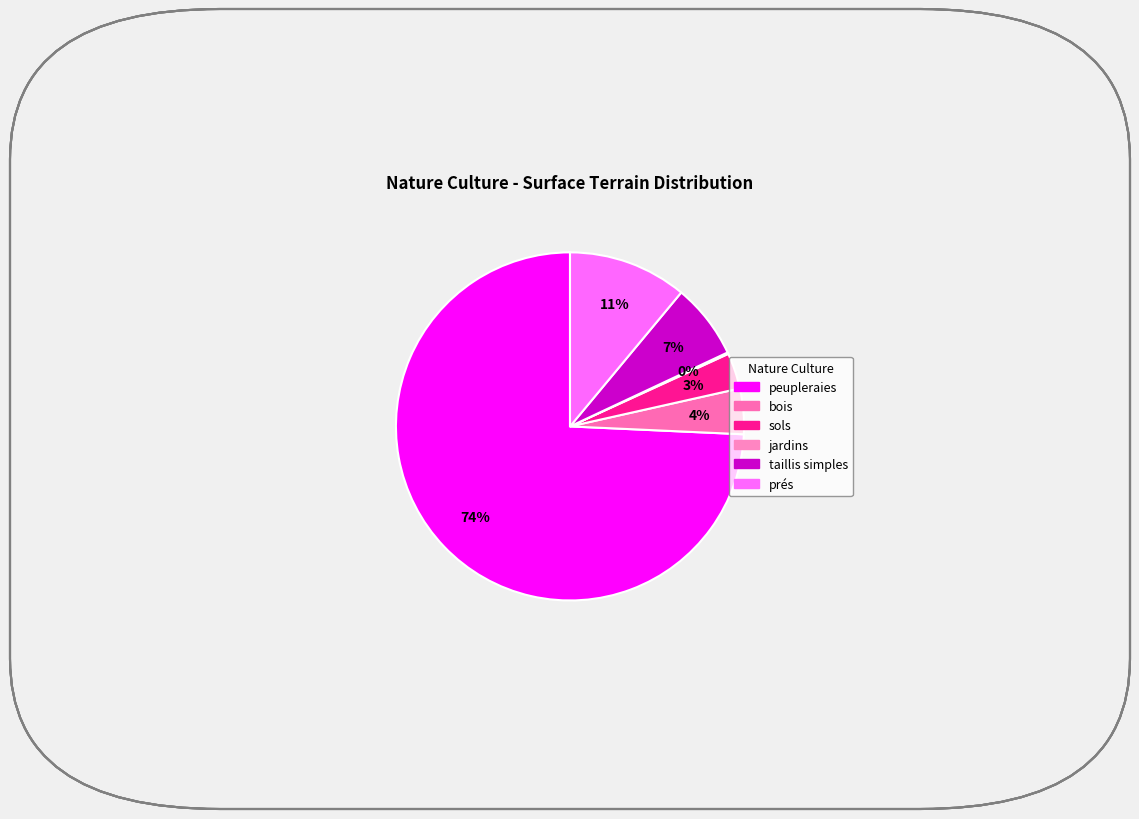

To the nearest percent, what portion does sols represent?

3%